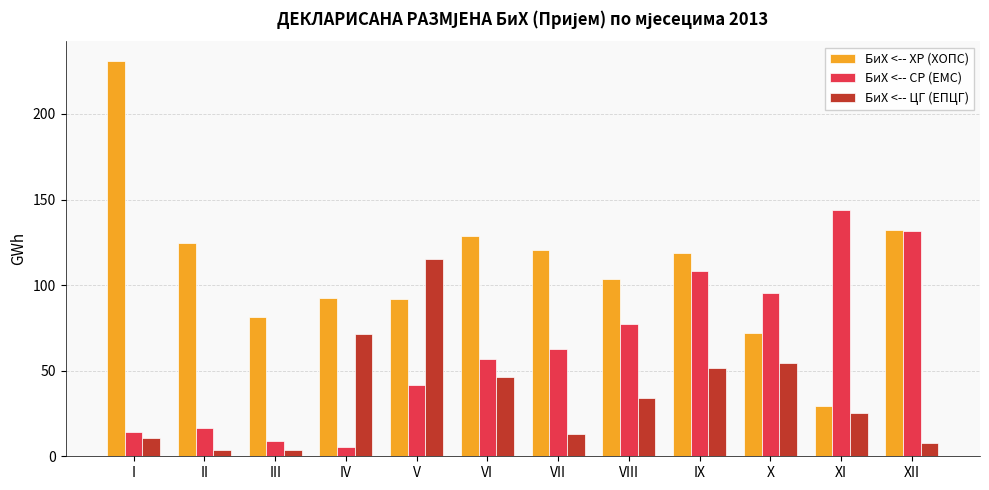

Which series changed the most between IX and X?

БиХ <-- ХР (ХОПС)